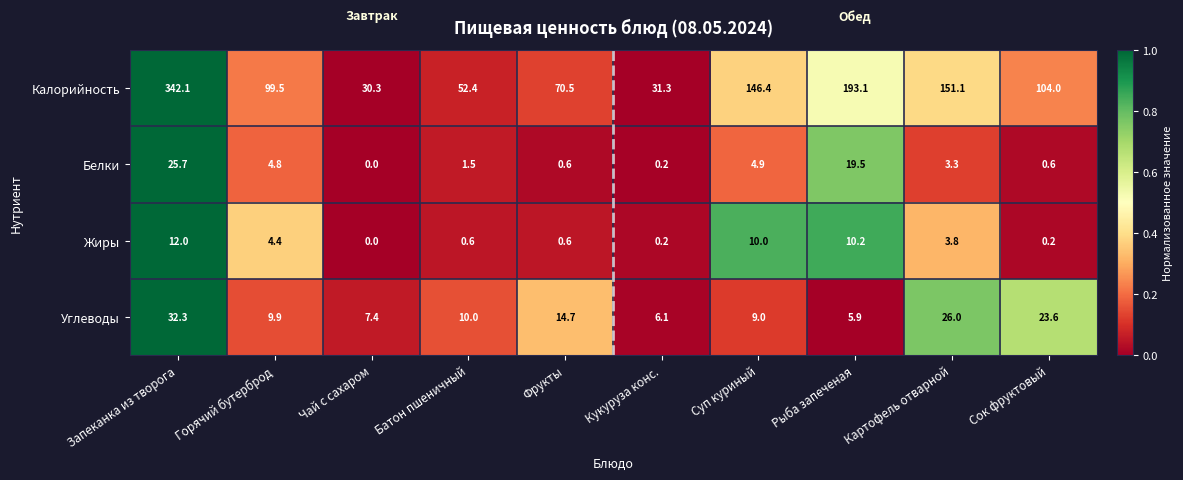

True or false: Жиры has a value of 0.6 at Фрукты.

True